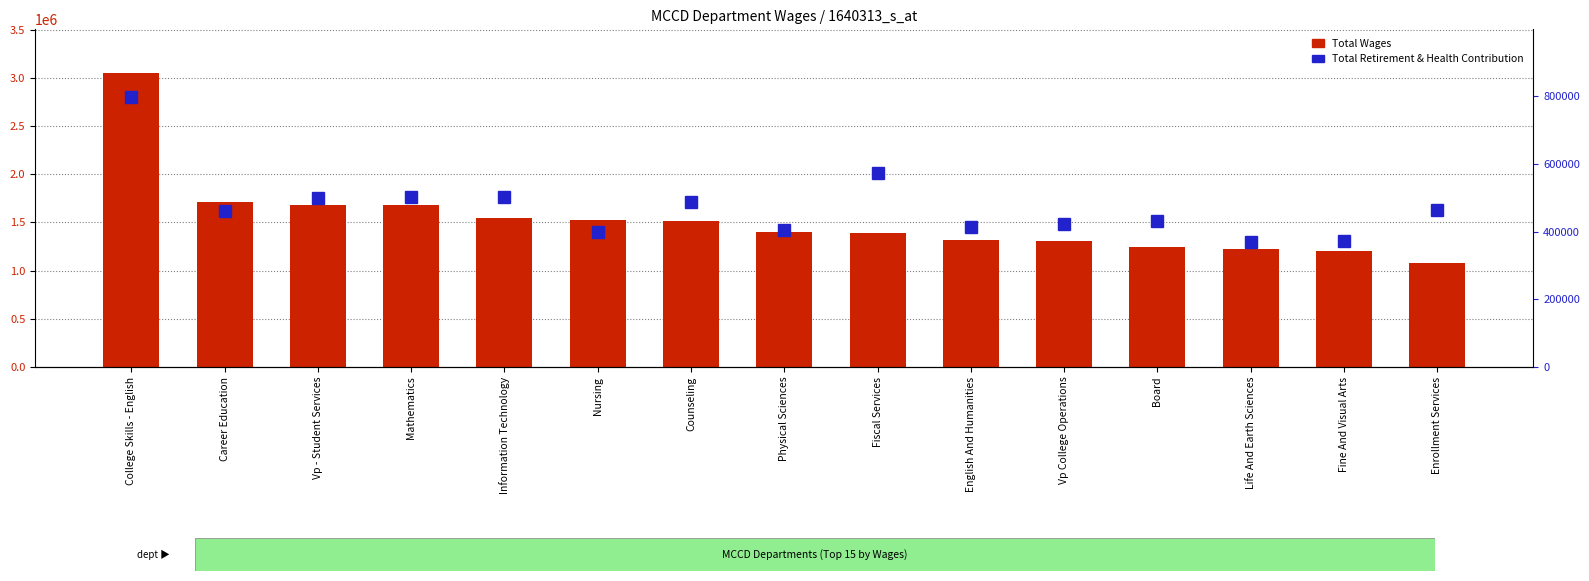

How many values in the Total Wages series exceed 1401019?

7